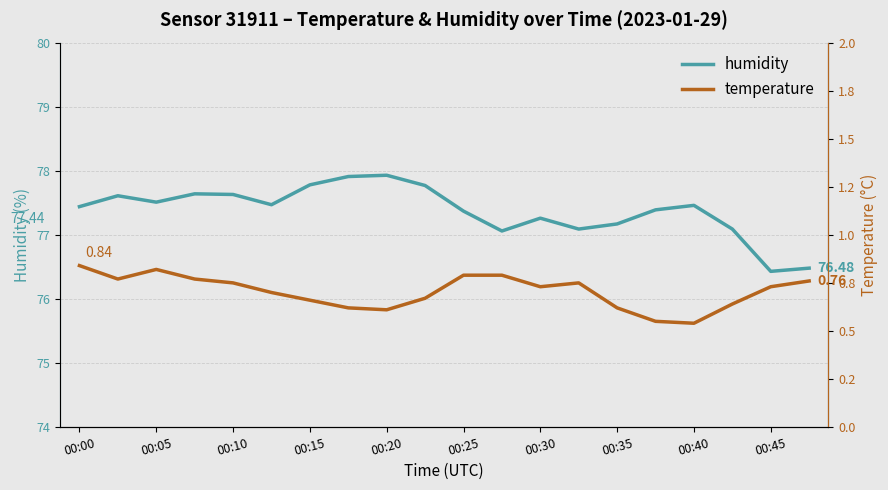

What are all the series names shown in the legend?

humidity, temperature